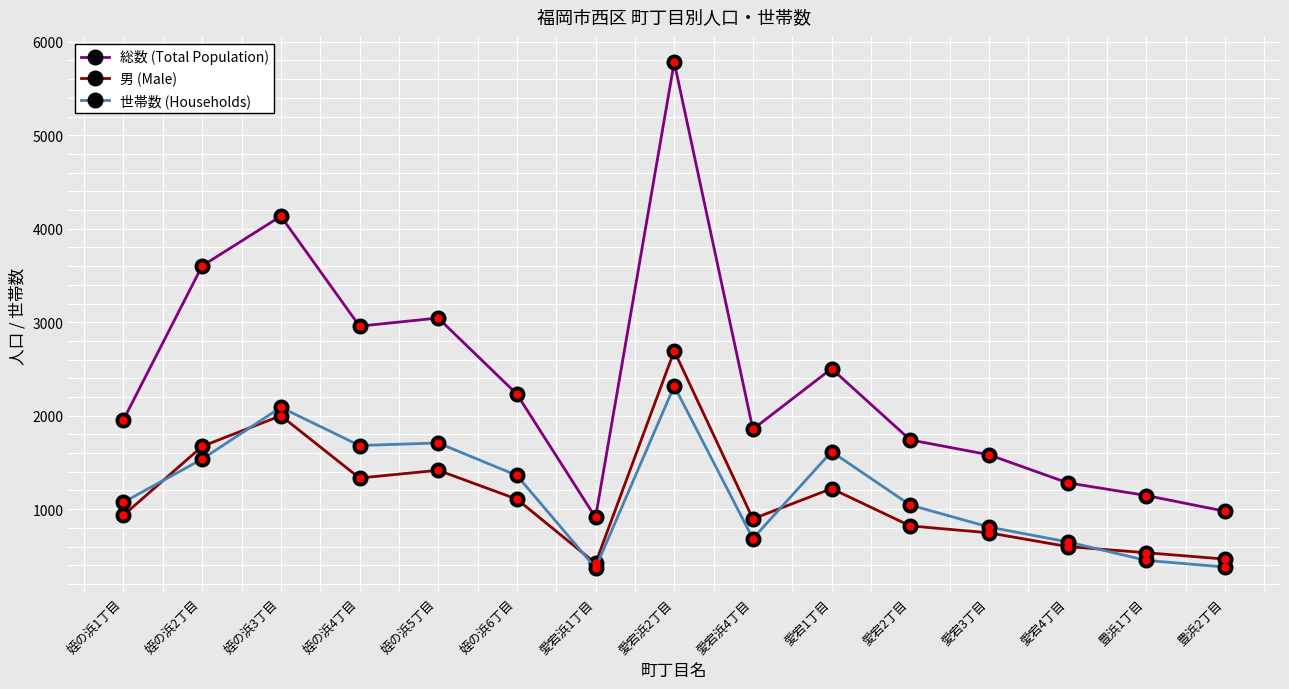

How many lines are shown in the chart?

3